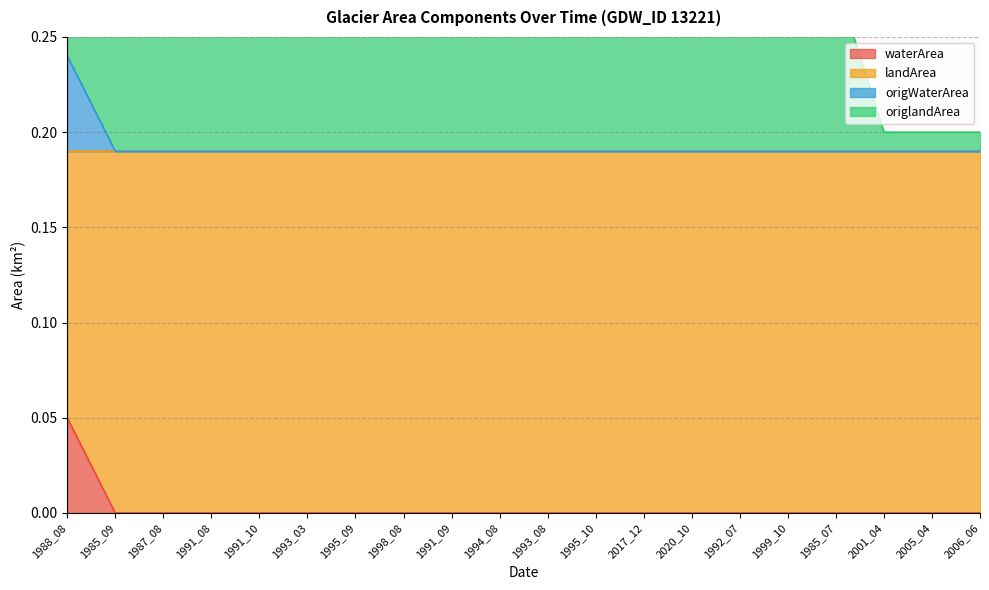

What is the difference between the maximum and second lowest values in the origlandArea series?

0.2